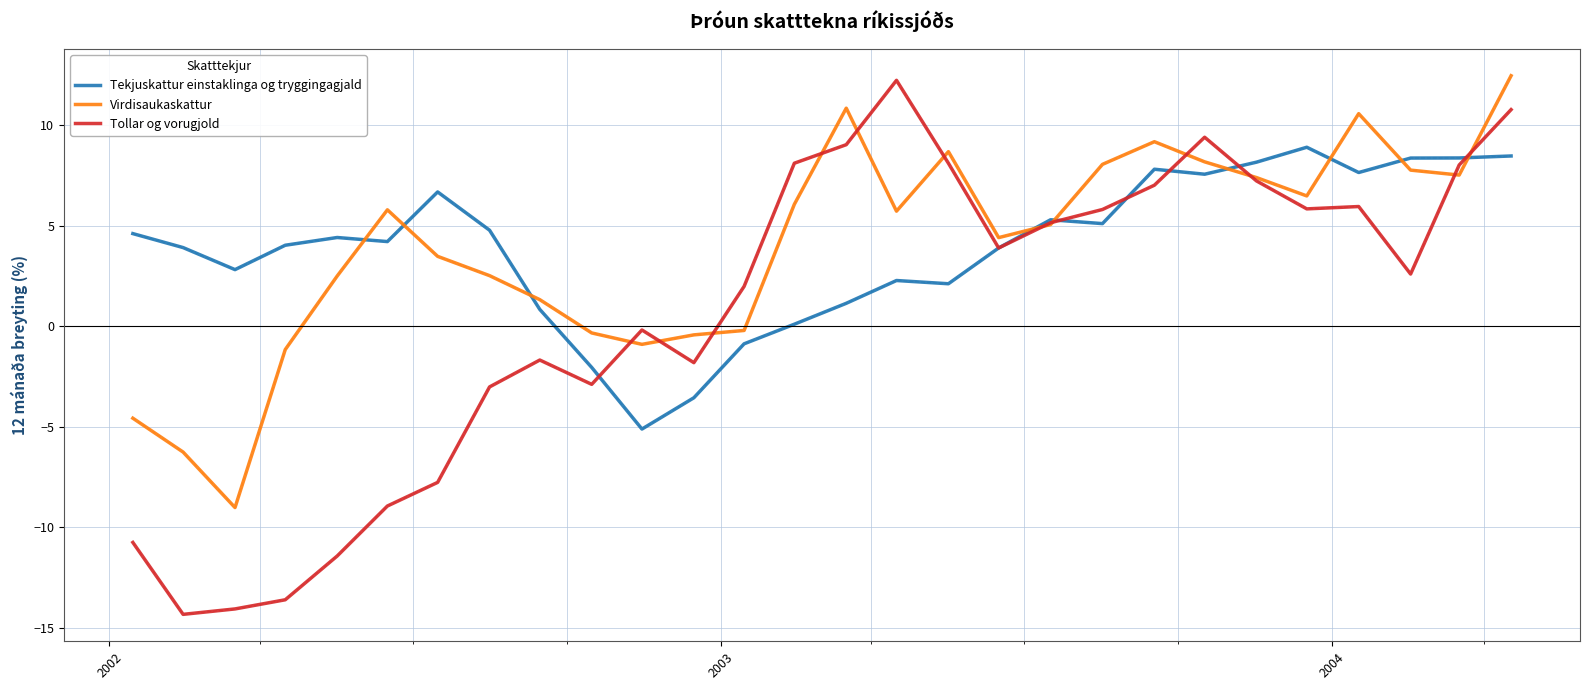

What is the smallest value displayed?

-14.3